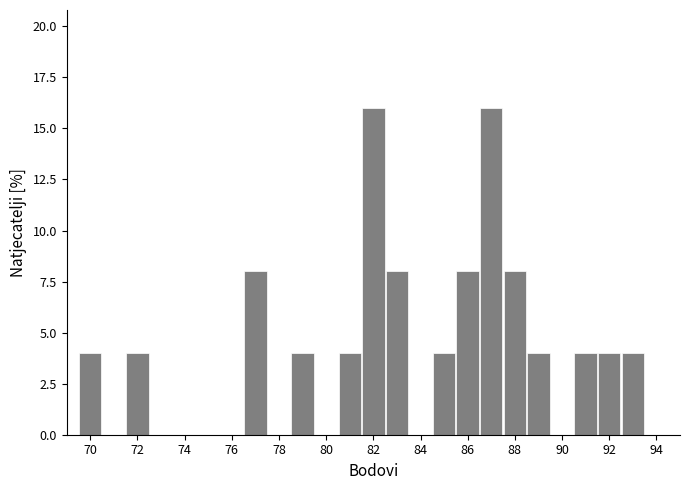

Reading left to right, transcribe this chart: for each bar, give the range it covers on the x-axis and its height. Neither the bar edges nor the heights are printed on the chart, so give them approximately, as read against the axes.

69.5 to 70.5: 4
70.5 to 71.5: 0
71.5 to 72.5: 4
72.5 to 73.5: 0
73.5 to 74.5: 0
74.5 to 75.5: 0
75.5 to 76.5: 0
76.5 to 77.5: 8
77.5 to 78.5: 0
78.5 to 79.5: 4
79.5 to 80.5: 0
80.5 to 81.5: 4
81.5 to 82.5: 16
82.5 to 83.5: 8
83.5 to 84.5: 0
84.5 to 85.5: 4
85.5 to 86.5: 8
86.5 to 87.5: 16
87.5 to 88.5: 8
88.5 to 89.5: 4
89.5 to 90.5: 0
90.5 to 91.5: 4
91.5 to 92.5: 4
92.5 to 93.5: 4
93.5 to 94.5: 0